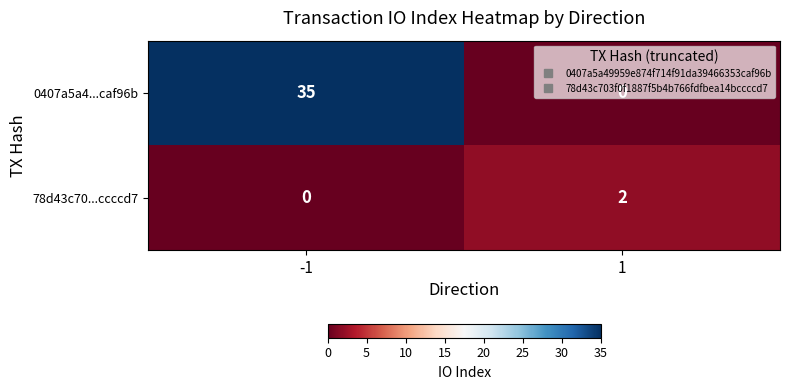

Is it true that 78d43c70...ccccd7 equals 2 at 1?

True